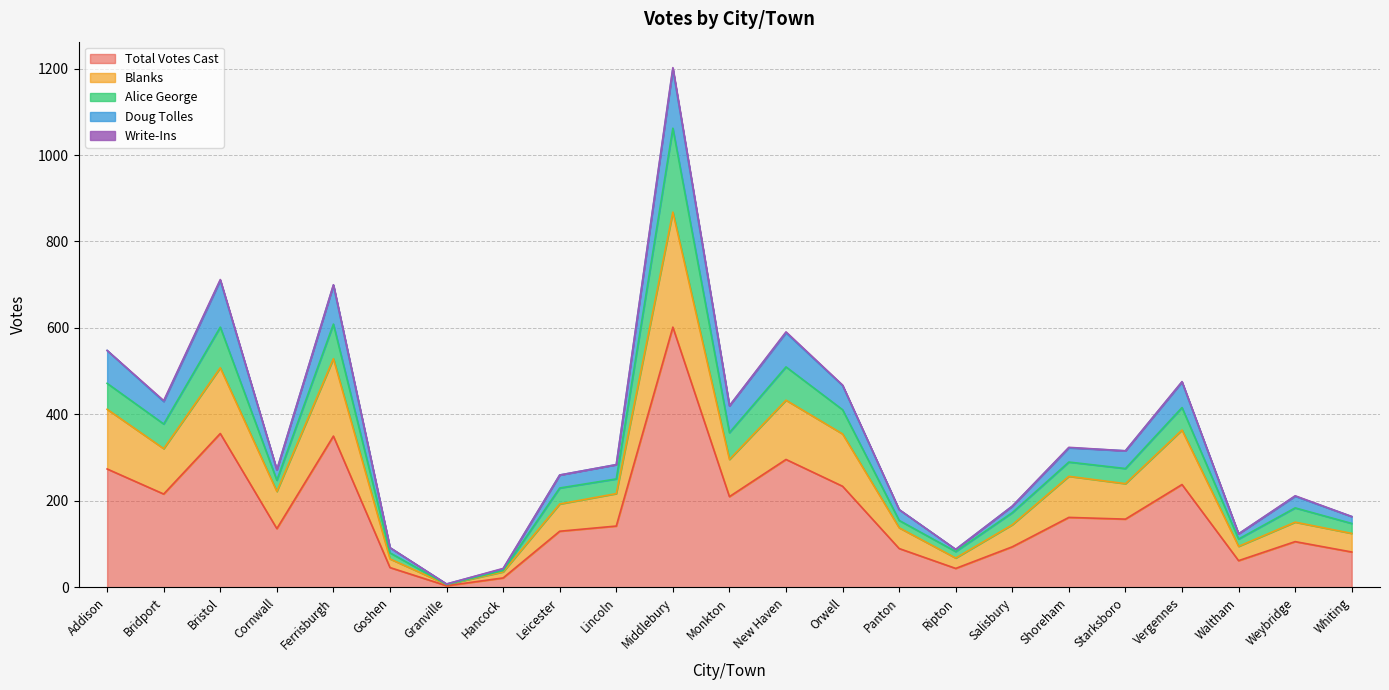

At which label does Total Votes Cast reach its peak?

Middlebury